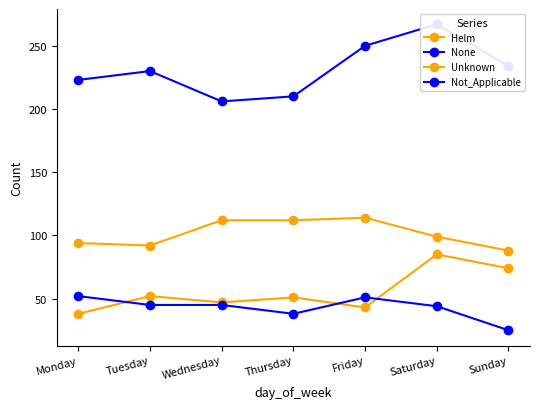

Which series changed the most between Tuesday and Sunday?

Helm